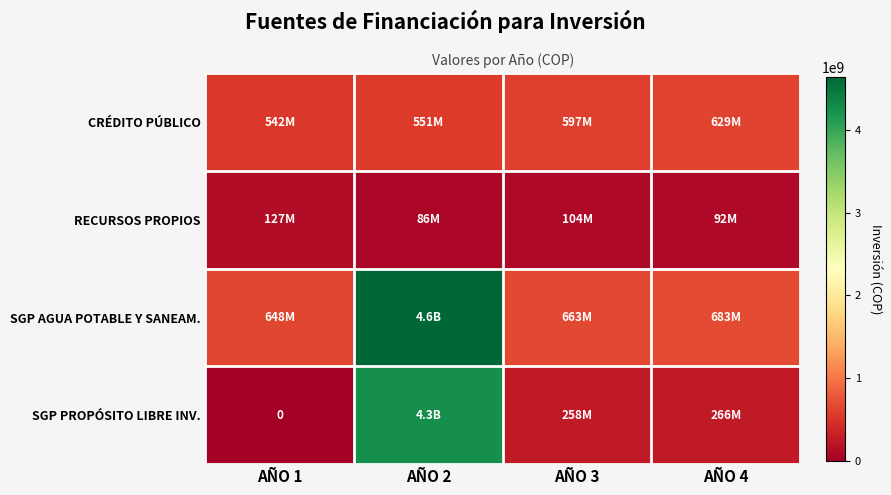

List the series in order of their peak value, lowest first.

RECURSOS PROPIOS, CRÉDITO PÚBLICO, SGP PROPÓSITO LIBRE INV., SGP AGUA POTABLE Y SANEAM.